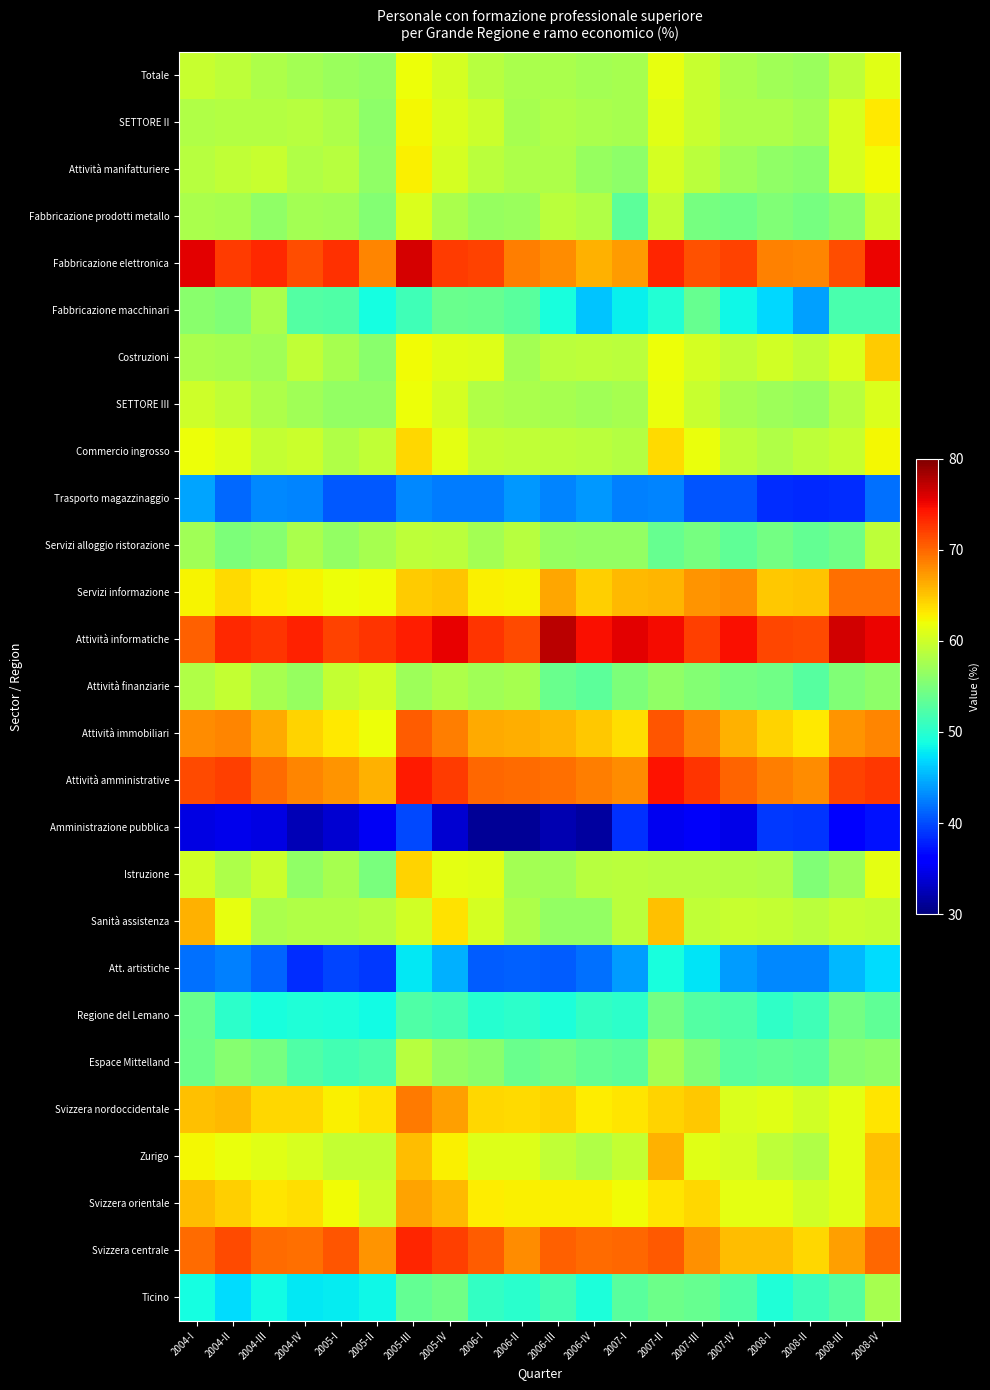

What is the difference between the highest and lowest values at 2008-IV?

38.2